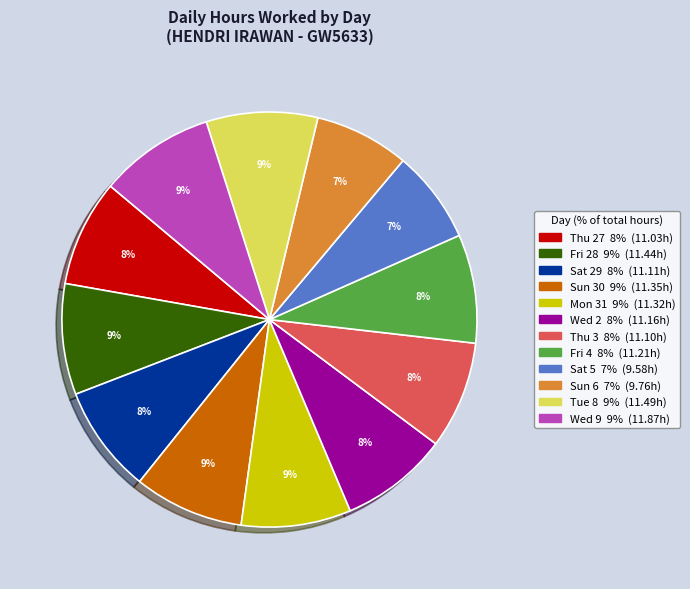

How many slices are in this pie chart?

12